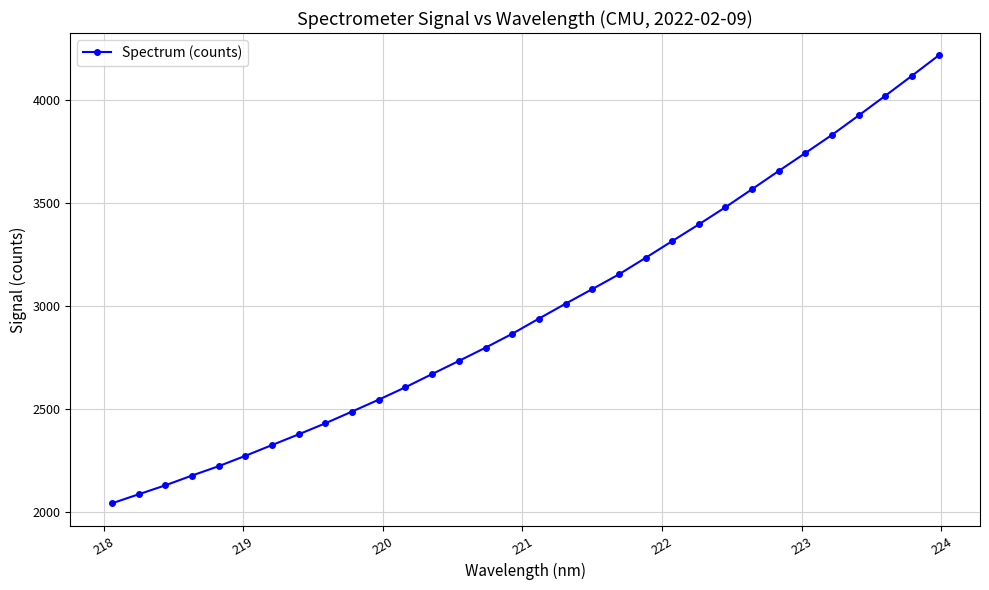

Reading right to left, extract all data points from this chart.

4218.2	4119.7	4022.6	3926.7	3832.6	3744.5	3657.3	3568.9	3481.0	3397.6	3316.3	3234.9	3154.5	3083.0	3012.2	2939.7	2866.0	2798.7	2734.2	2670.7	2606.6	2546.3	2488.6	2431.5	2377.9	2325.7	2273.4	2223.1	2177.5	2129.9	2086.3	2042.6